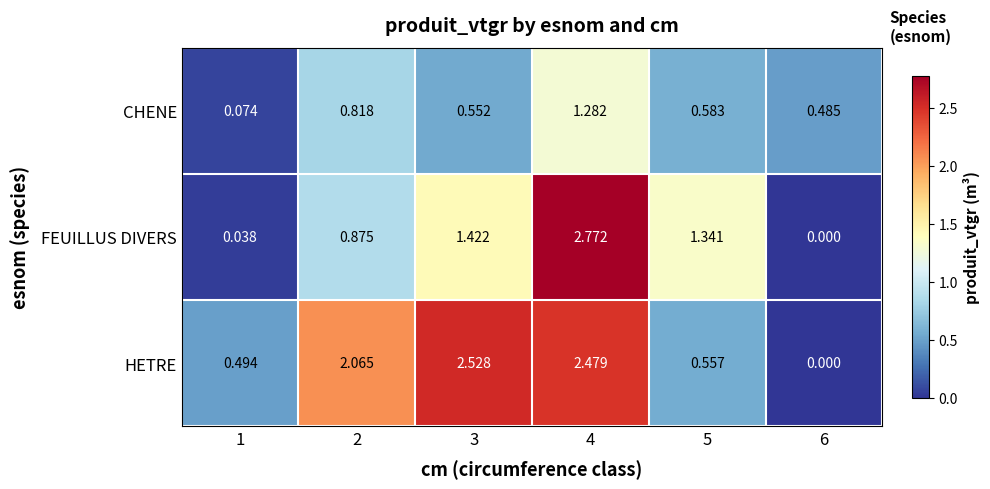

Which series changed the most between 2 and 3?

FEUILLUS DIVERS